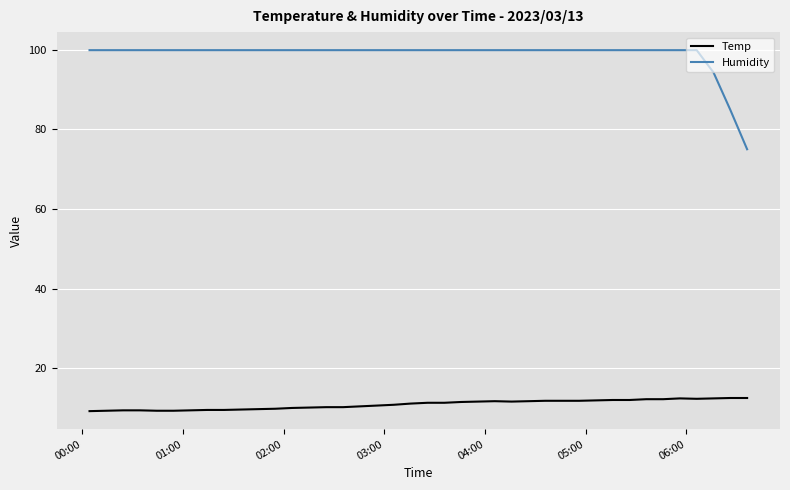

What is the difference between the maximum and minimum values in the Humidity series?

24.9